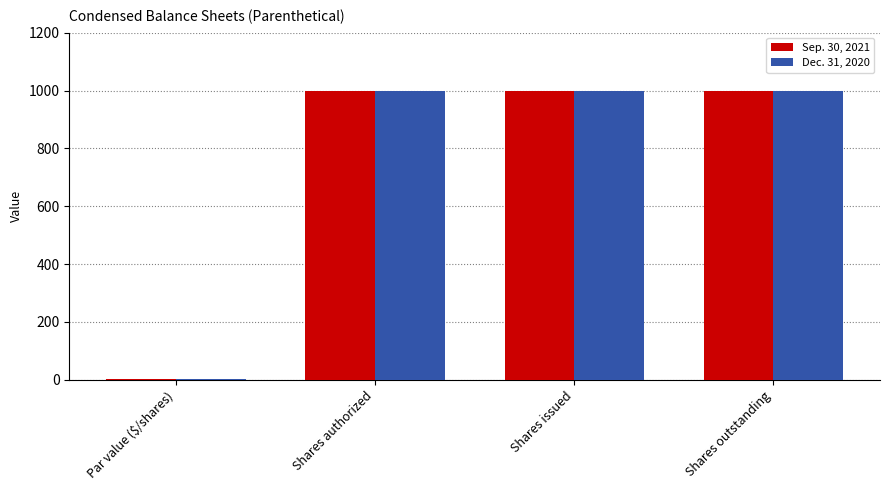

What is the greatest value displayed?

1000